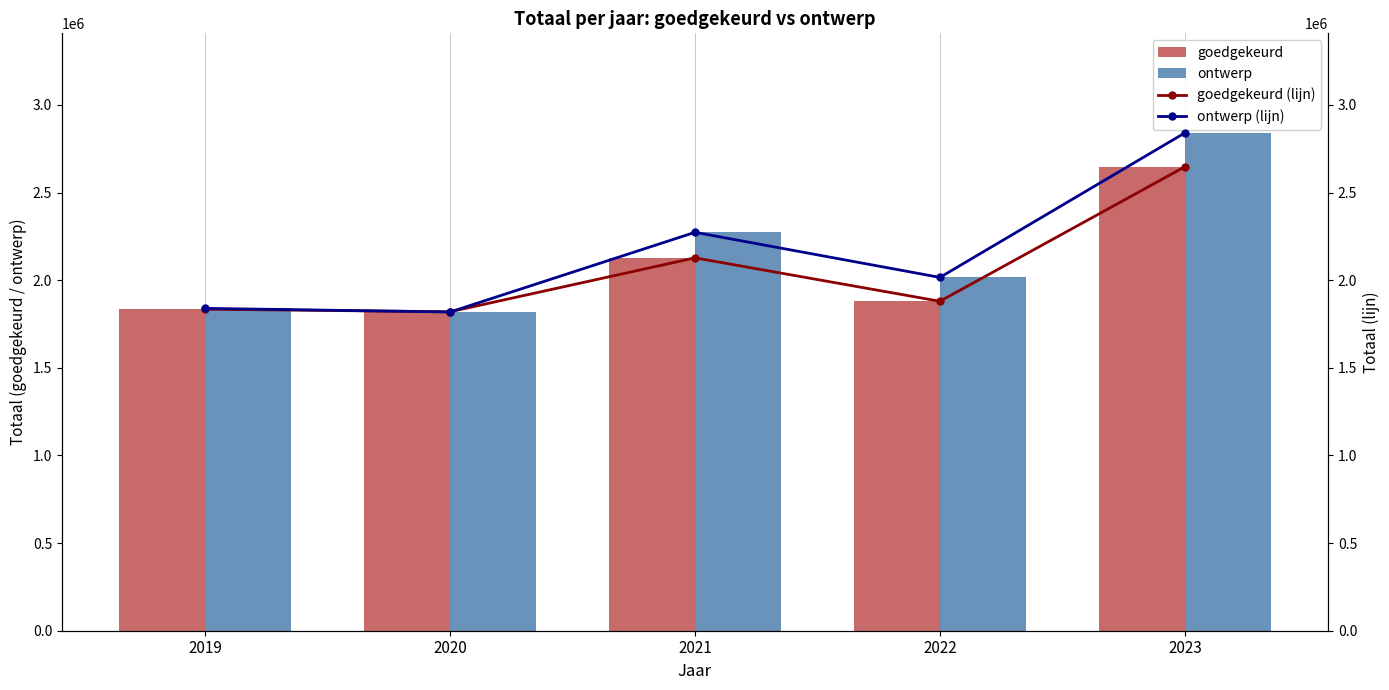

Between 2022 and 2023, which series saw the biggest shift?

ontwerp